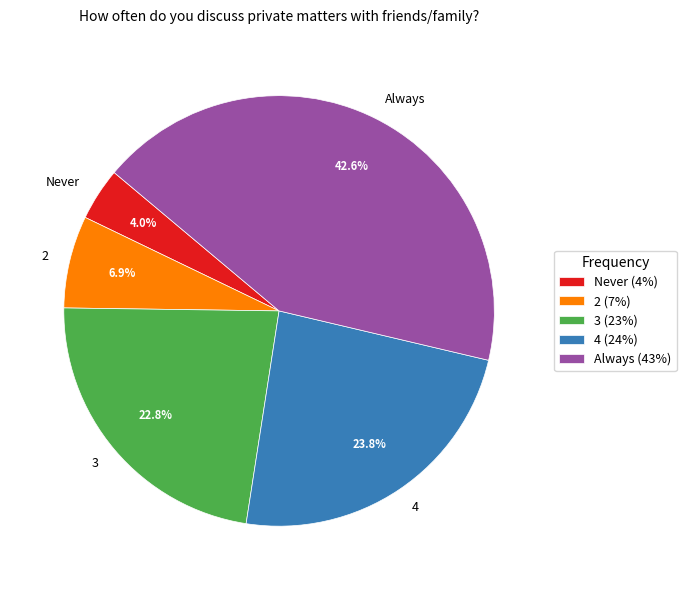

What percentage is NOT represented by 2?

93.1%